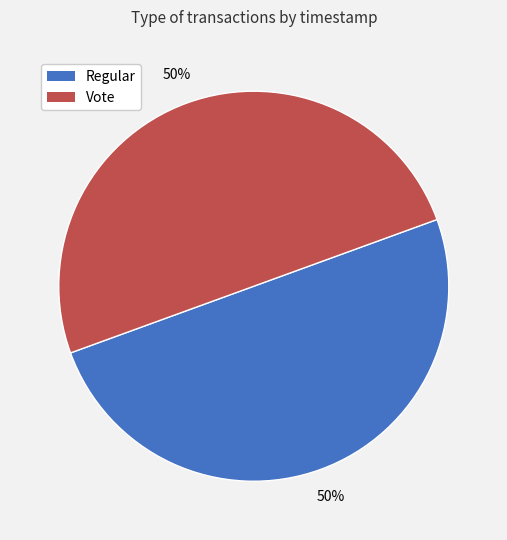

To the nearest percent, what portion does Vote represent?

50%